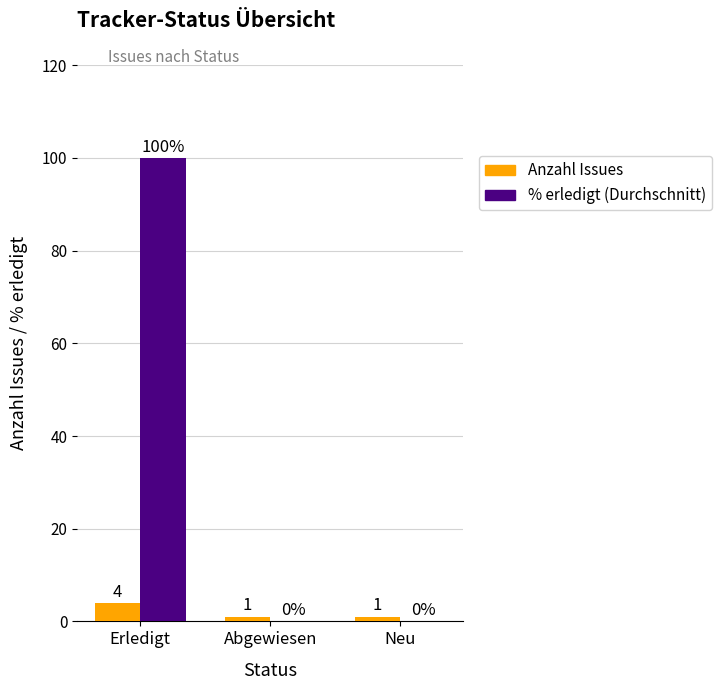

Is the value of Anzahl Issues at Abgewiesen greater than the value of % erledigt (Durchschnitt) at Neu?

Yes